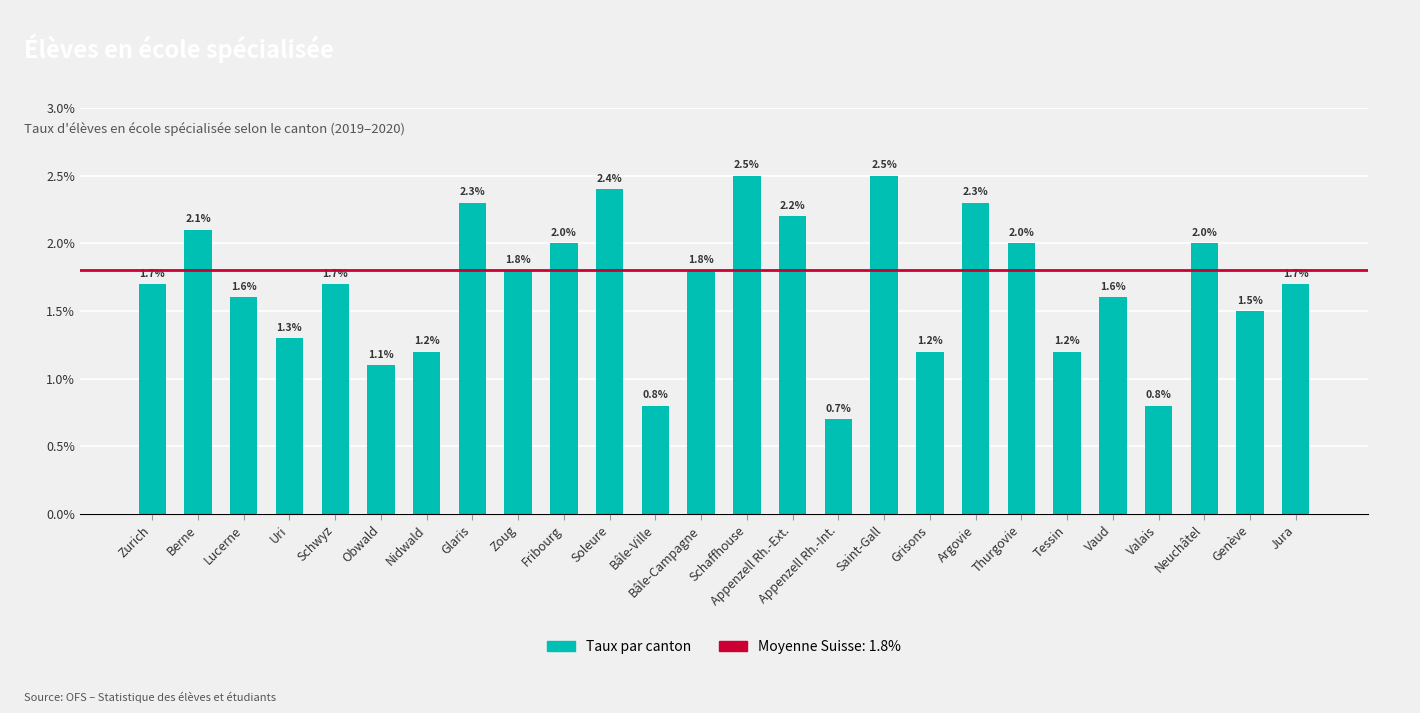

Is it true that the value at Thurgovie is 2.0?

True